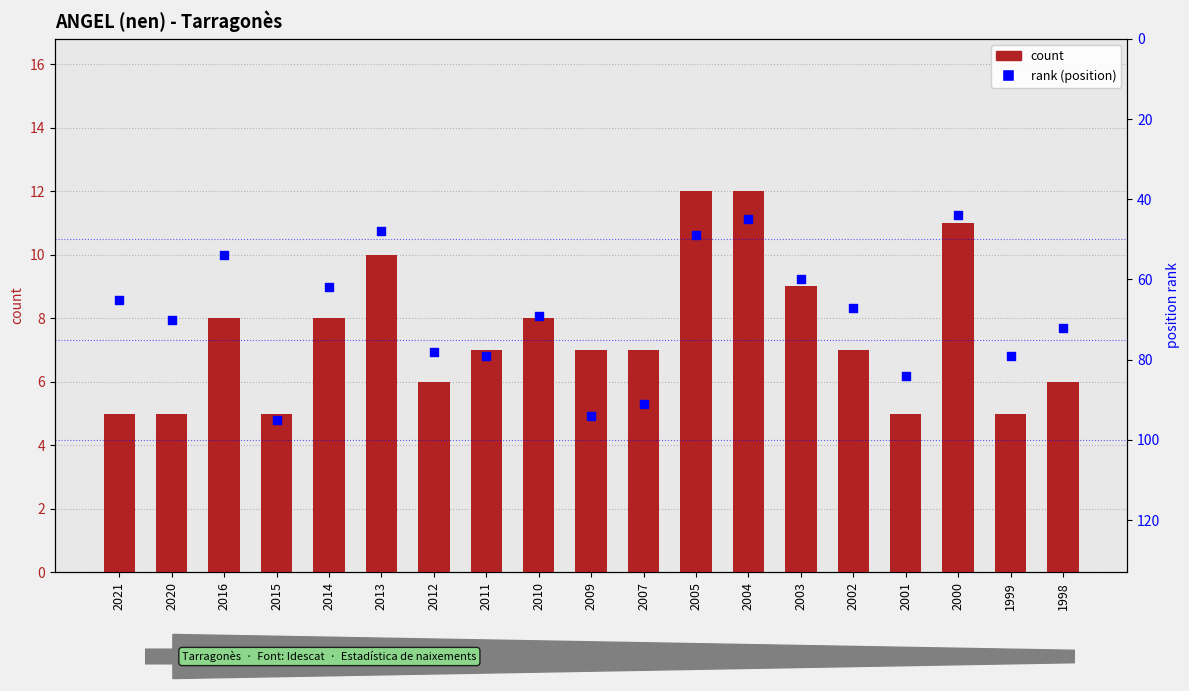

Which series contains the highest Y value?

rank (position)